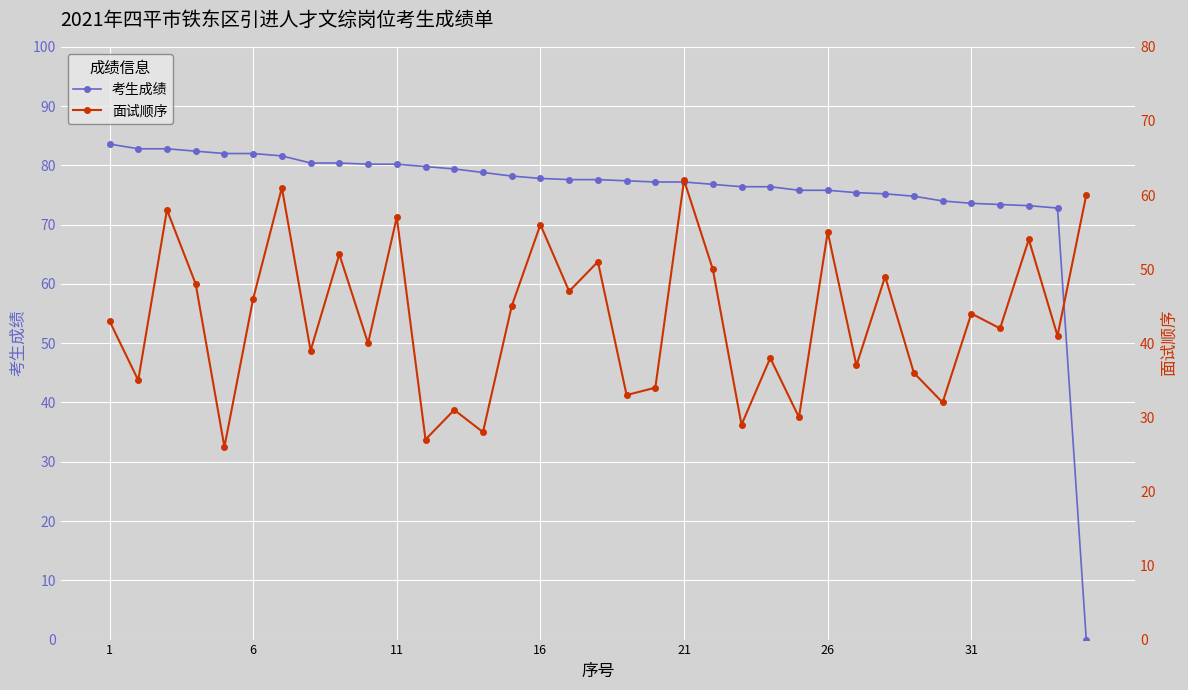

Is it true that 考生成绩 equals 77.8 at 16?

True